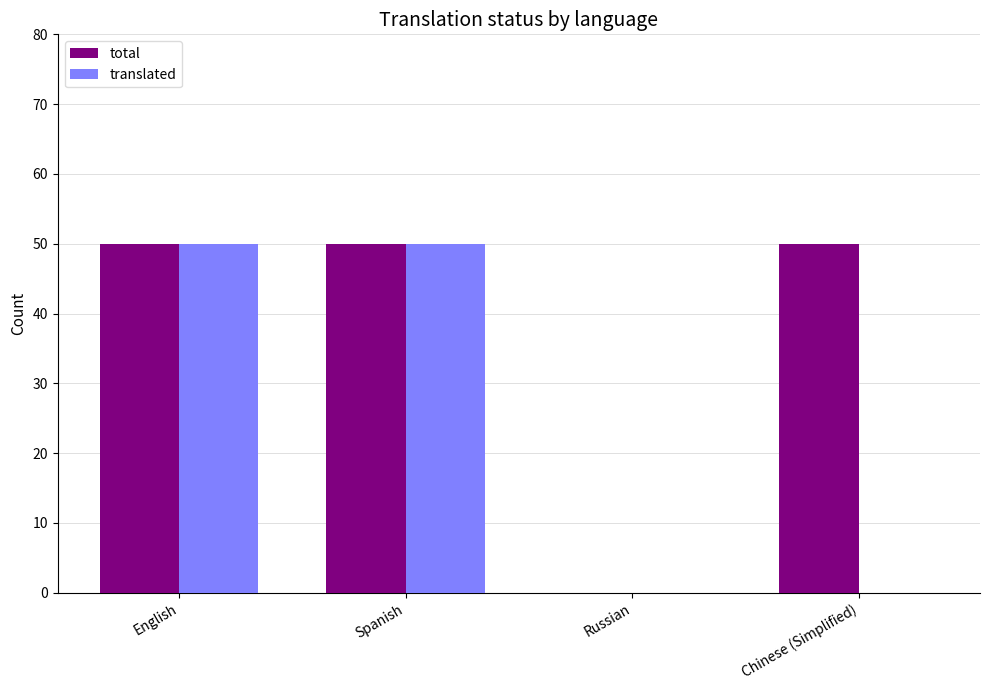

The translated series shows 50 at Spanish. True or false?

True